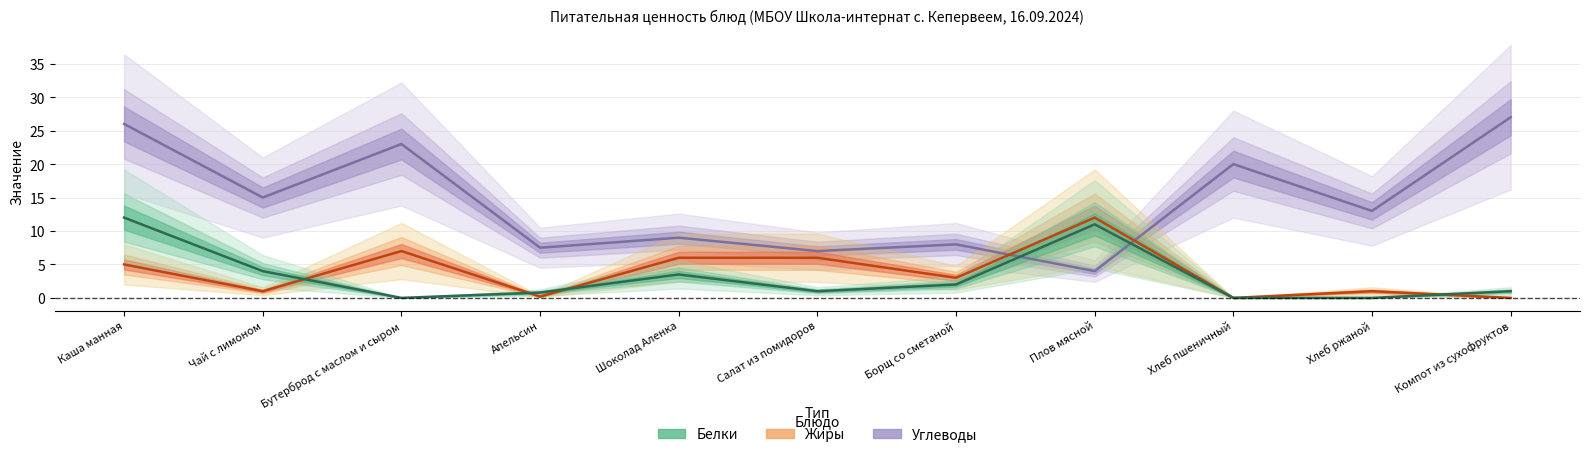

How many intersections are there between Белки and Жиры?

4